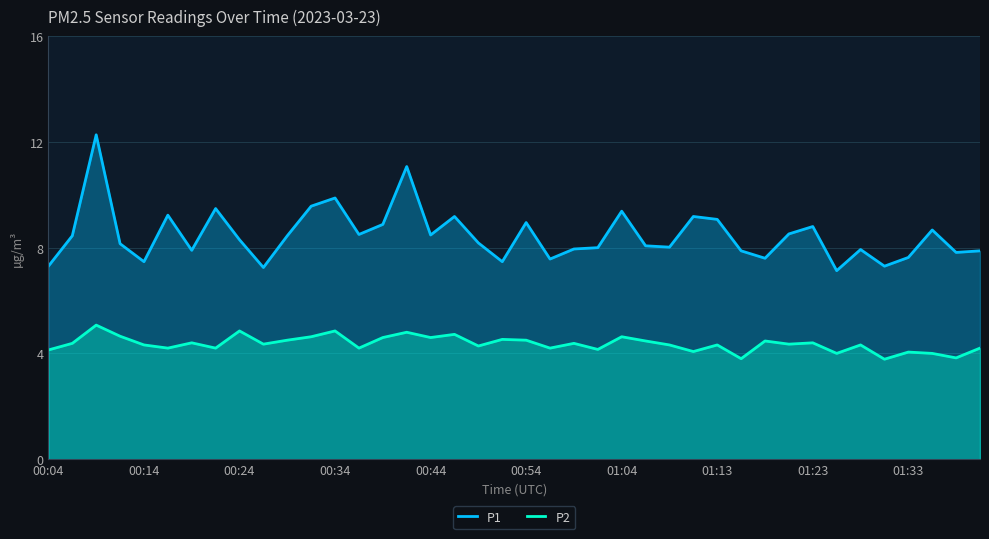

What is the total value across all series at 00:44?

13.1